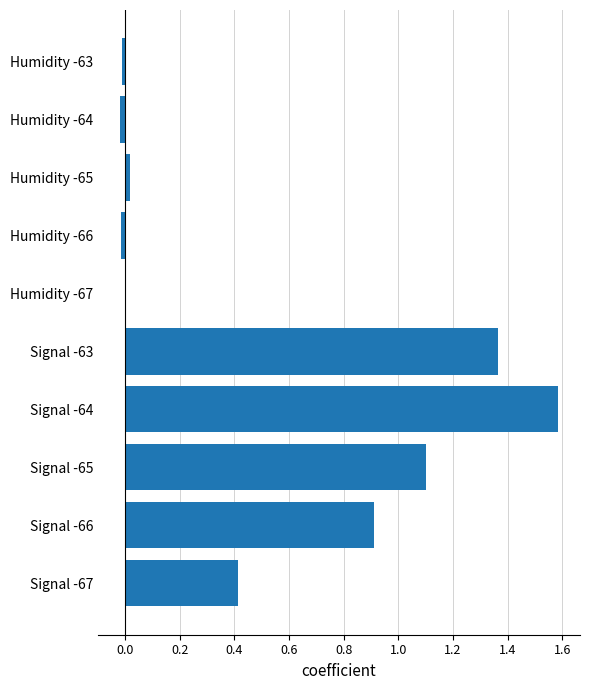

What is the sum of all values?

5.4